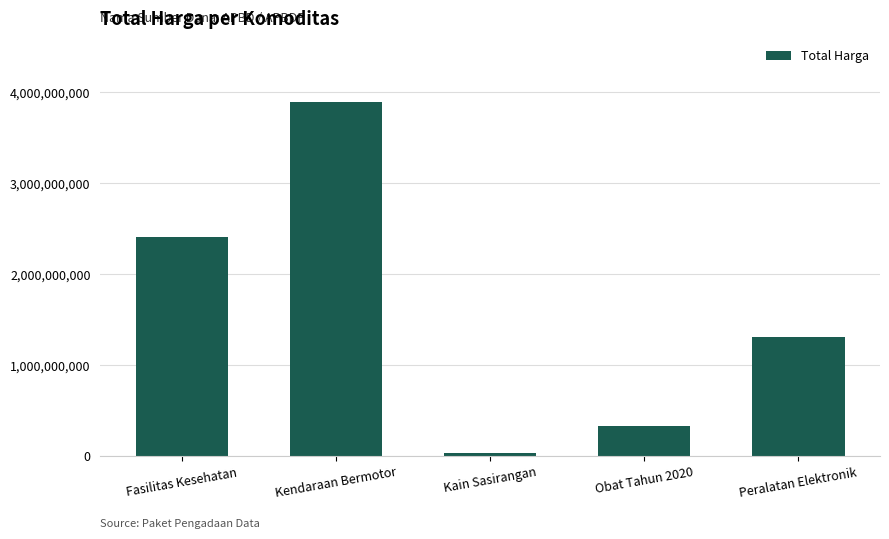

Rank the categories by value from lowest to highest.

Kain Sasirangan, Obat Tahun 2020, Peralatan Elektronik, Fasilitas Kesehatan, Kendaraan Bermotor